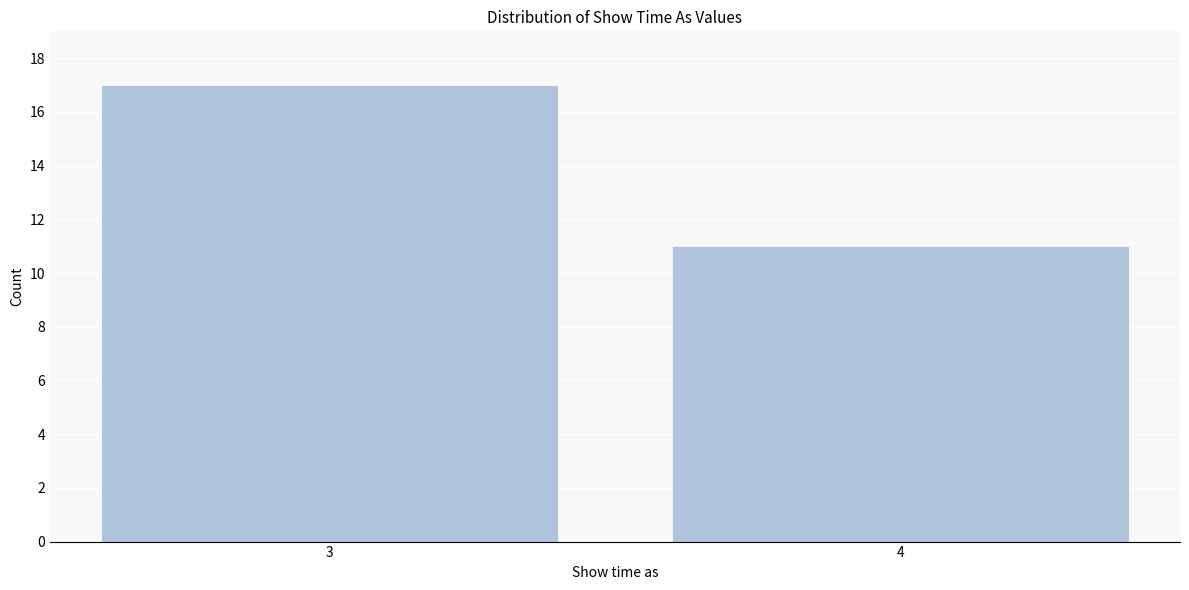

Reading left to right, extract all data points from this chart.

17	11